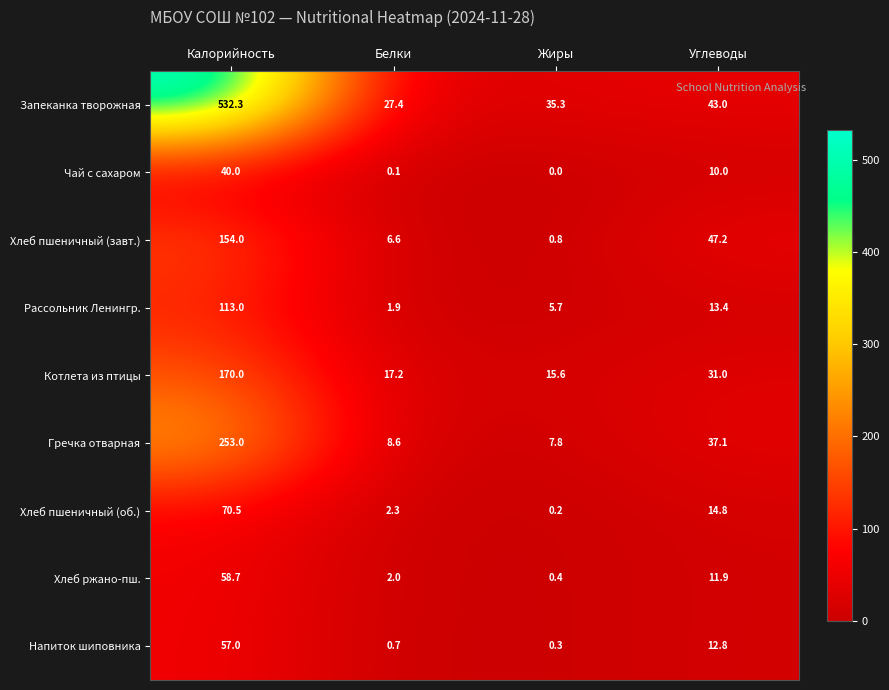

At which category is the sum across all series the highest?

Калорийность